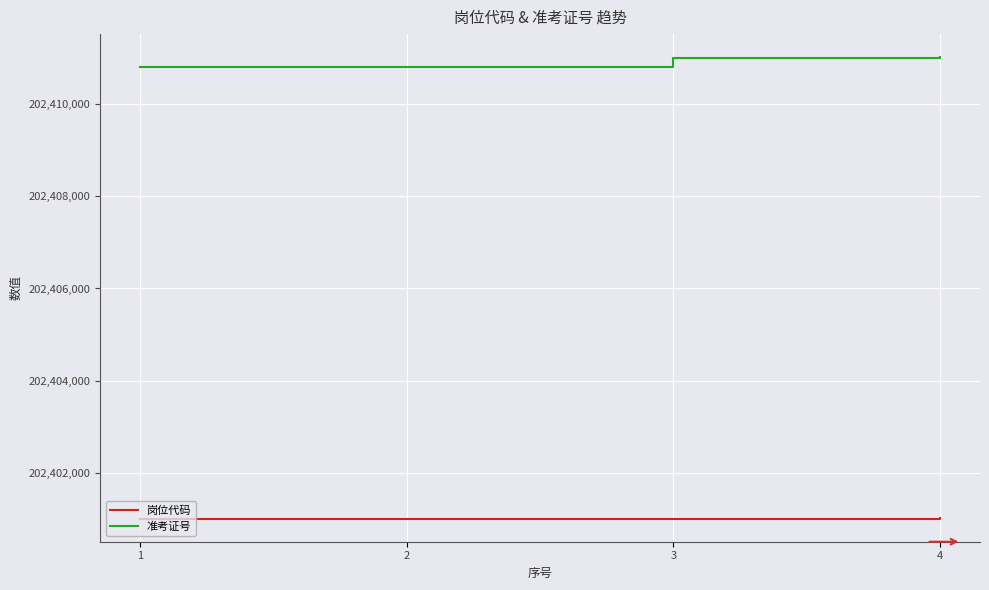

What is the average value of the 岗位代码 series?

202401005